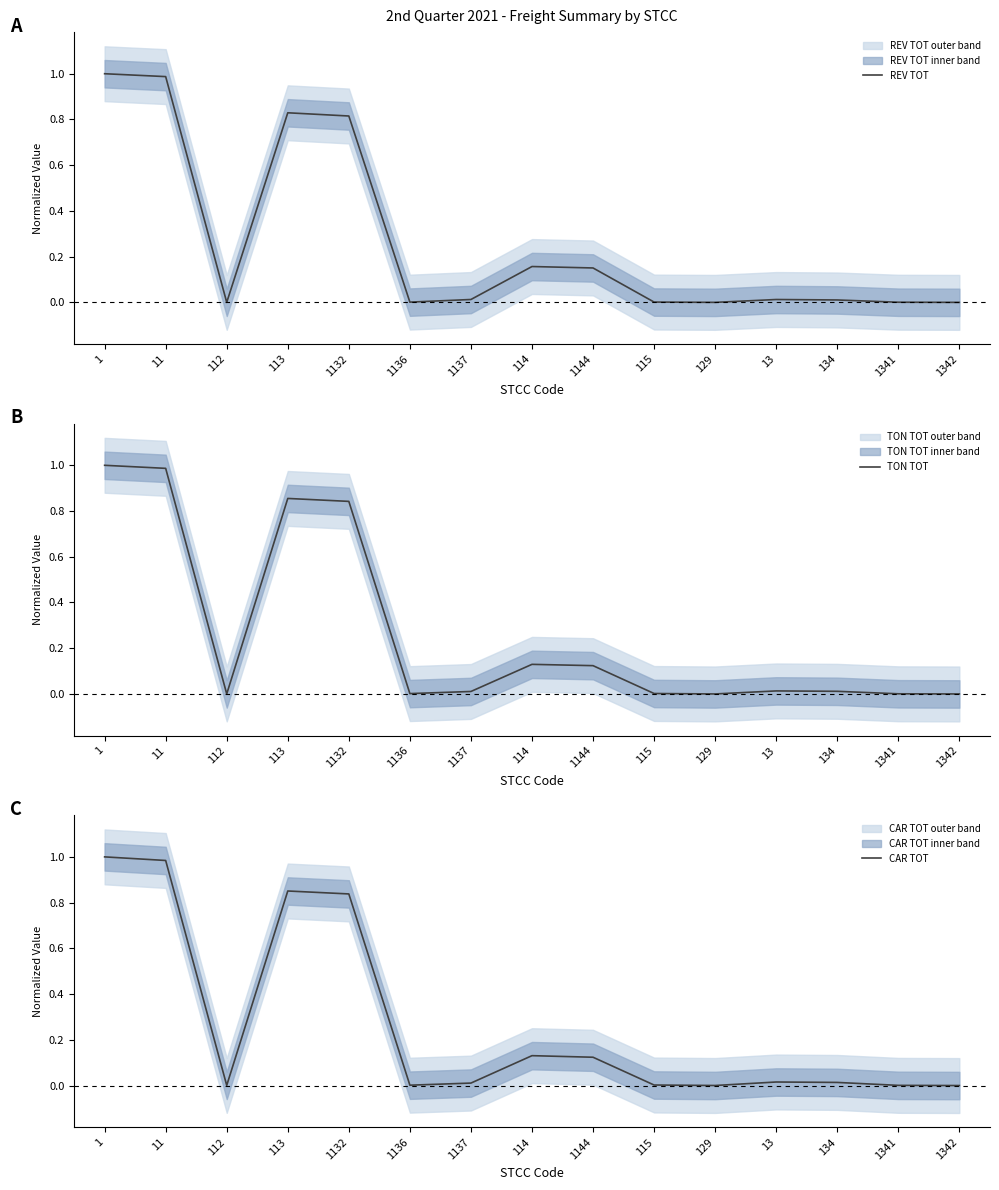

What is the total value across all series at 1144?

0.4